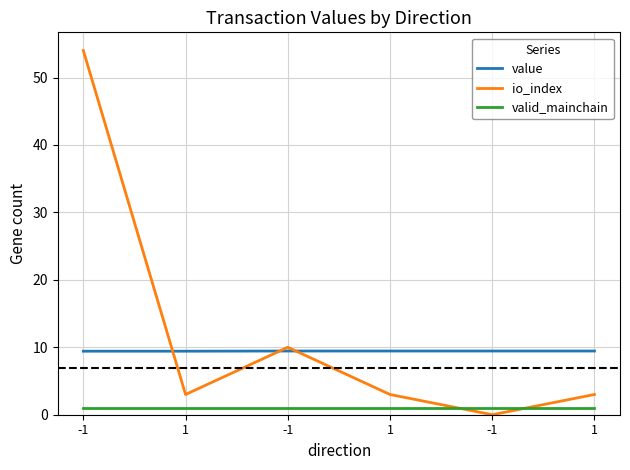

What is the total value across all series at 1?

13.4